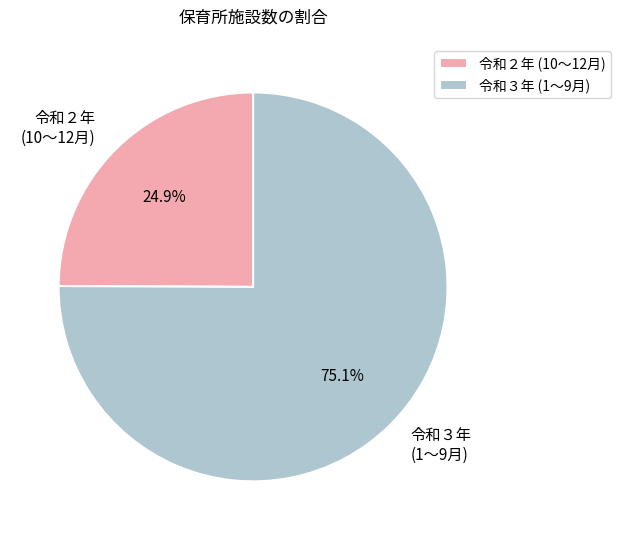

Combined, what portion of the pie is 令和３年 (1〜9月) and 令和２年 (10〜12月)?

100.0%